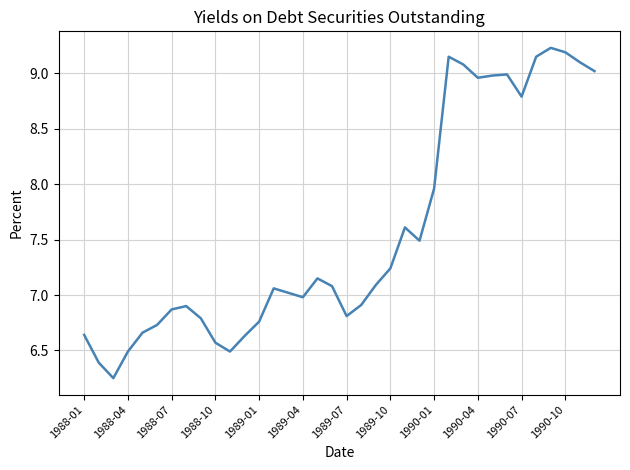

What is the difference between the maximum and minimum values?

3.0